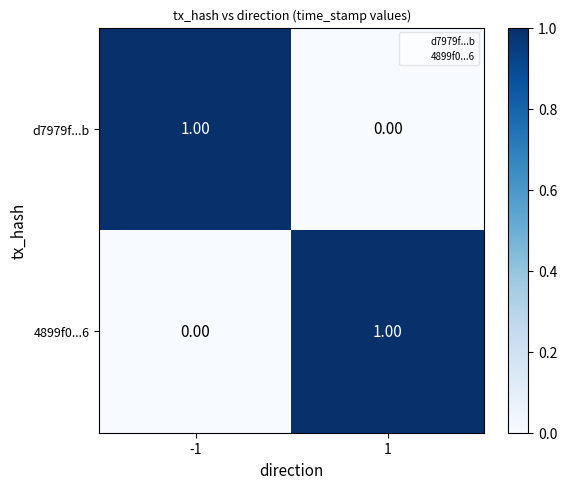

At 1, list the series in order from largest to smallest.

4899f0...6, d7979f...b